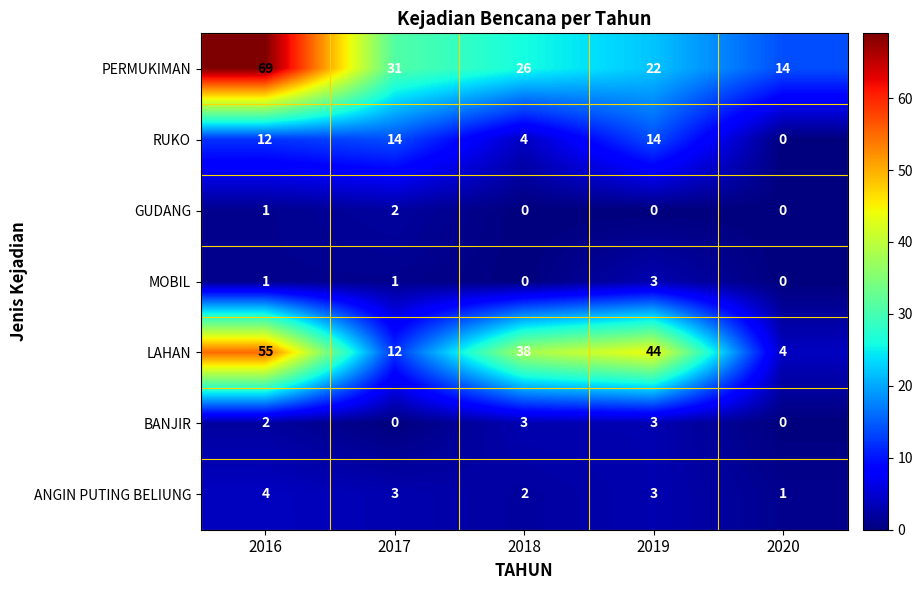

Which series has the largest total across all categories?

PERMUKIMAN